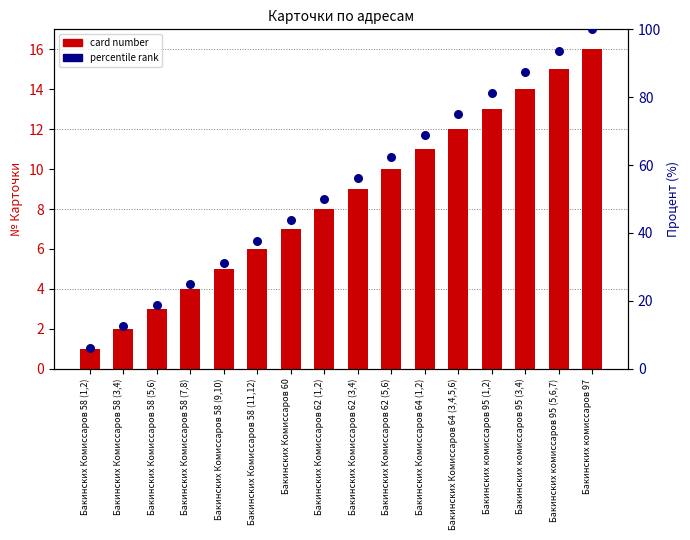

At how many categories does at least one series exceed 46?

9